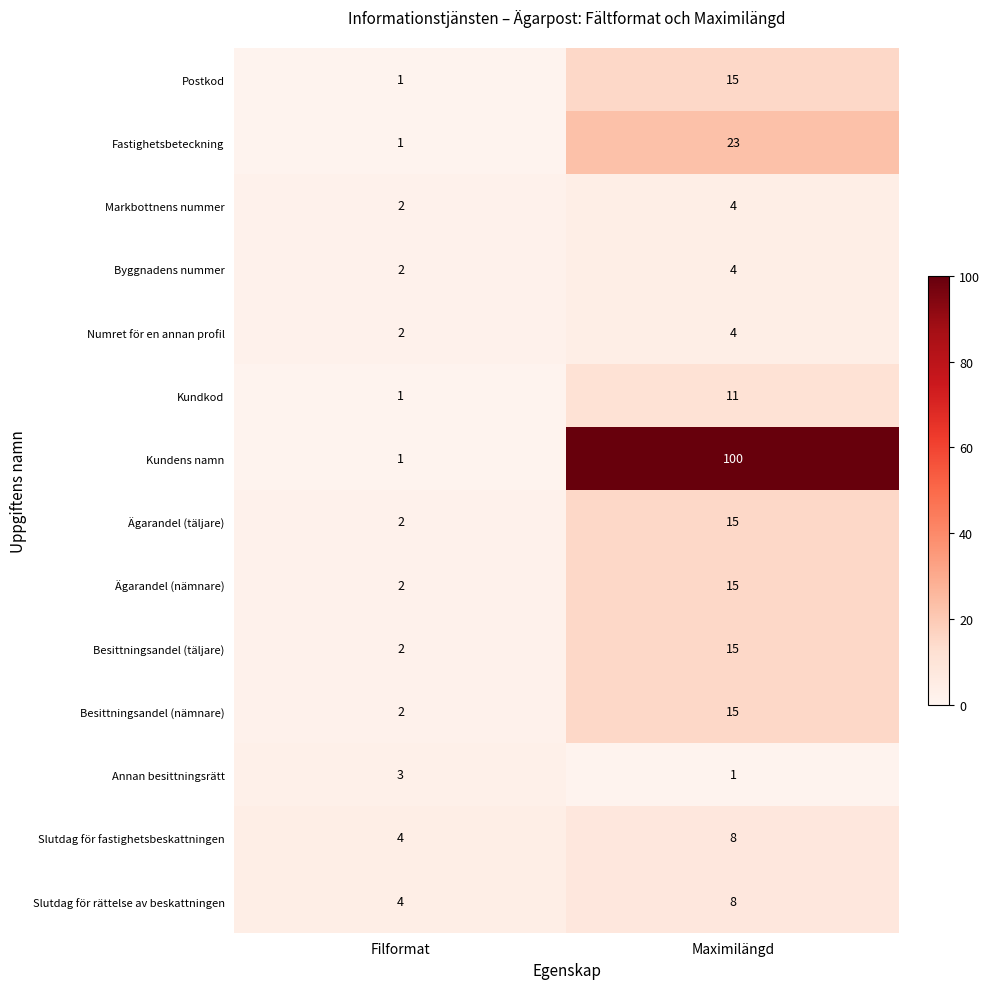

Rank the categories by Annan besittningsrätt value from highest to lowest.

Filformat, Maximilängd